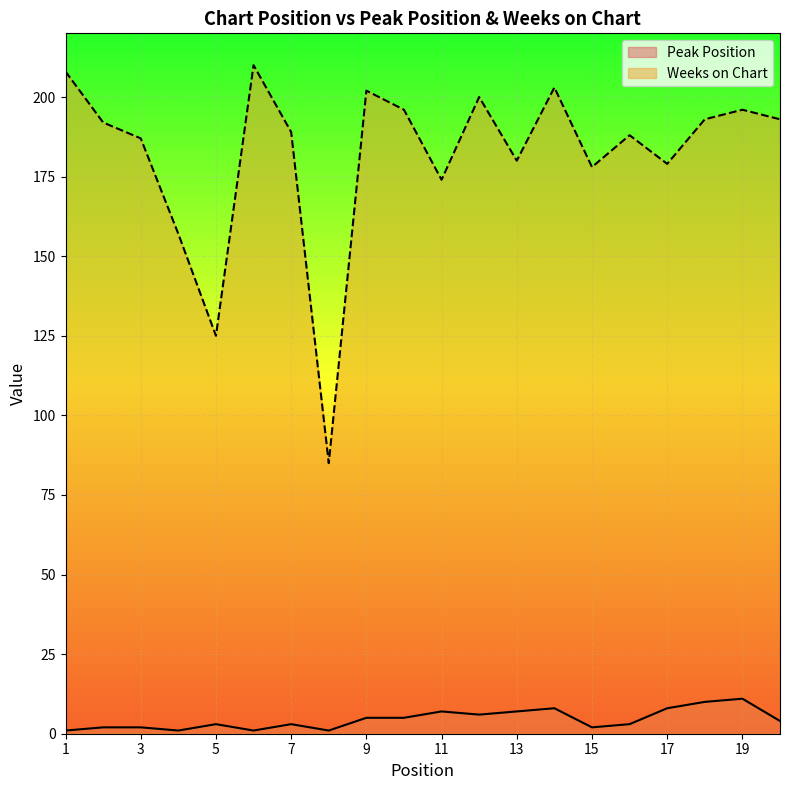

How many interior local peaks does the Weeks on Chart series have?

6